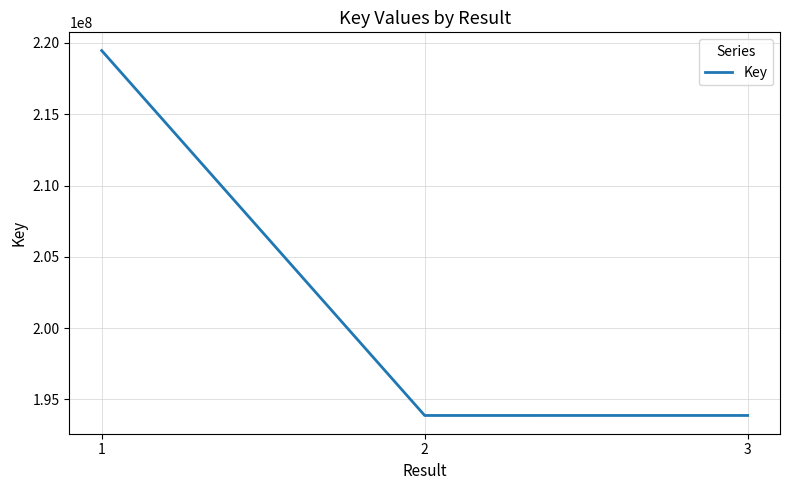

What is the change in value from 2 to 3?

+669